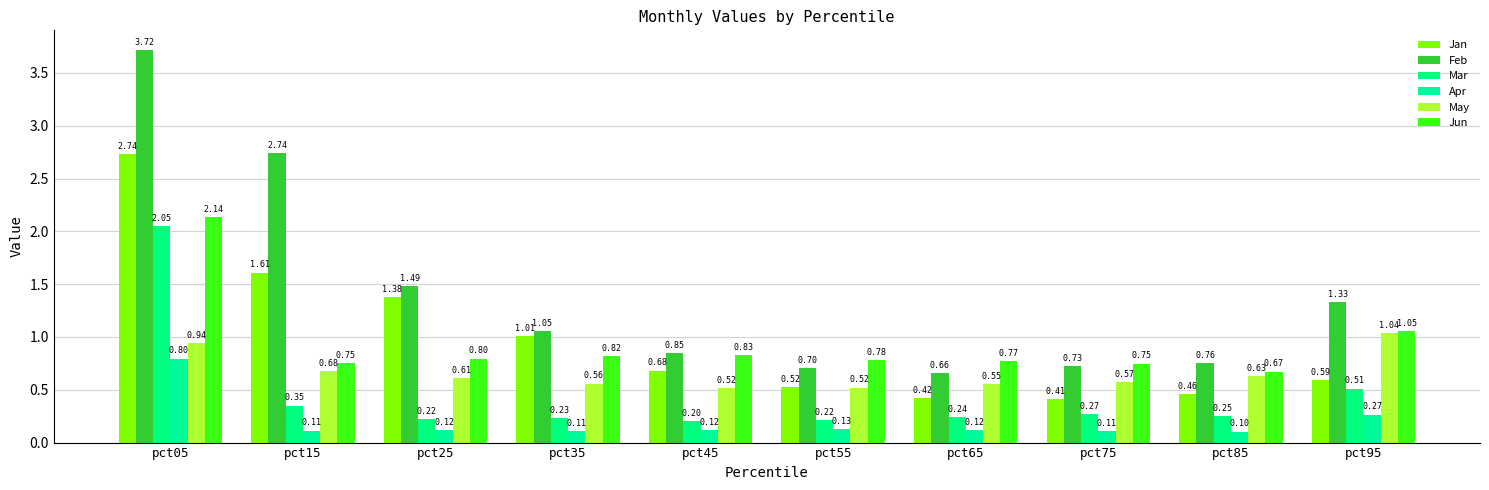

Does the chart contain any negative values?

No